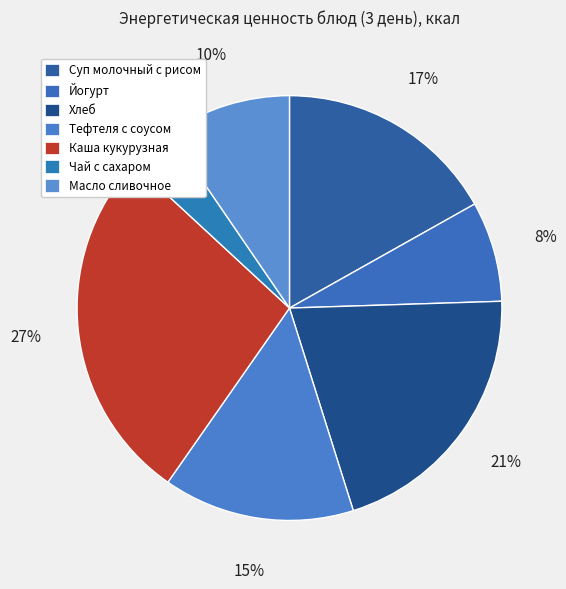

How many slices are in this pie chart?

7